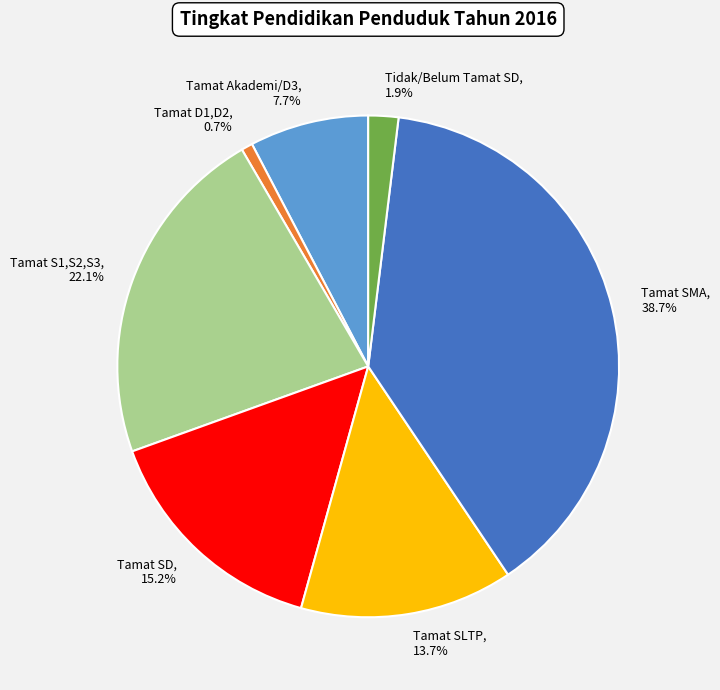

What is the total percentage of Tamat S1,S2,S3 and Tamat SD?

37.3%